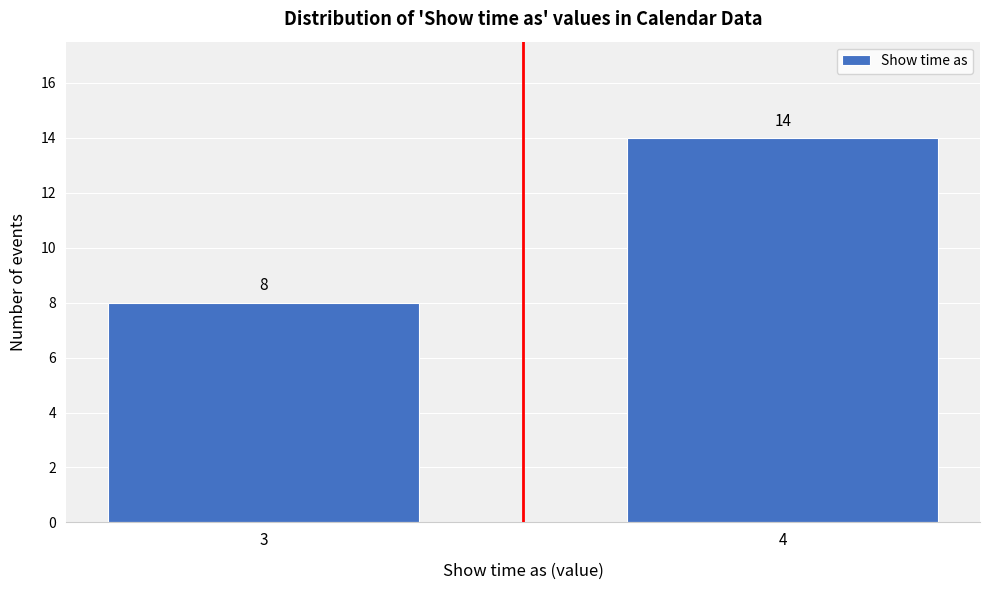

Reading left to right, list all the values displayed in this chart.

3=8	4=14